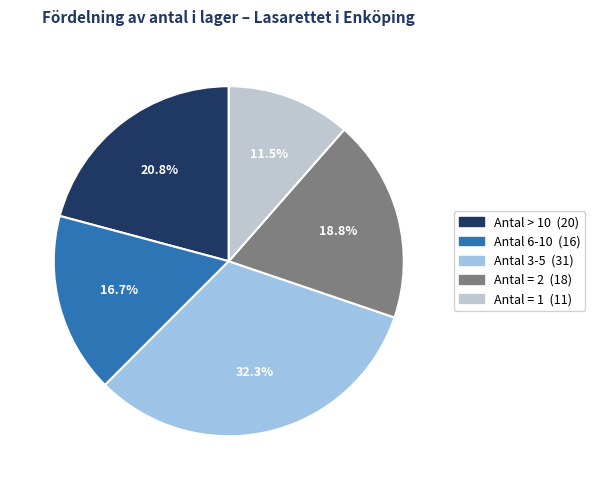

Count the number of slices in the pie.

5